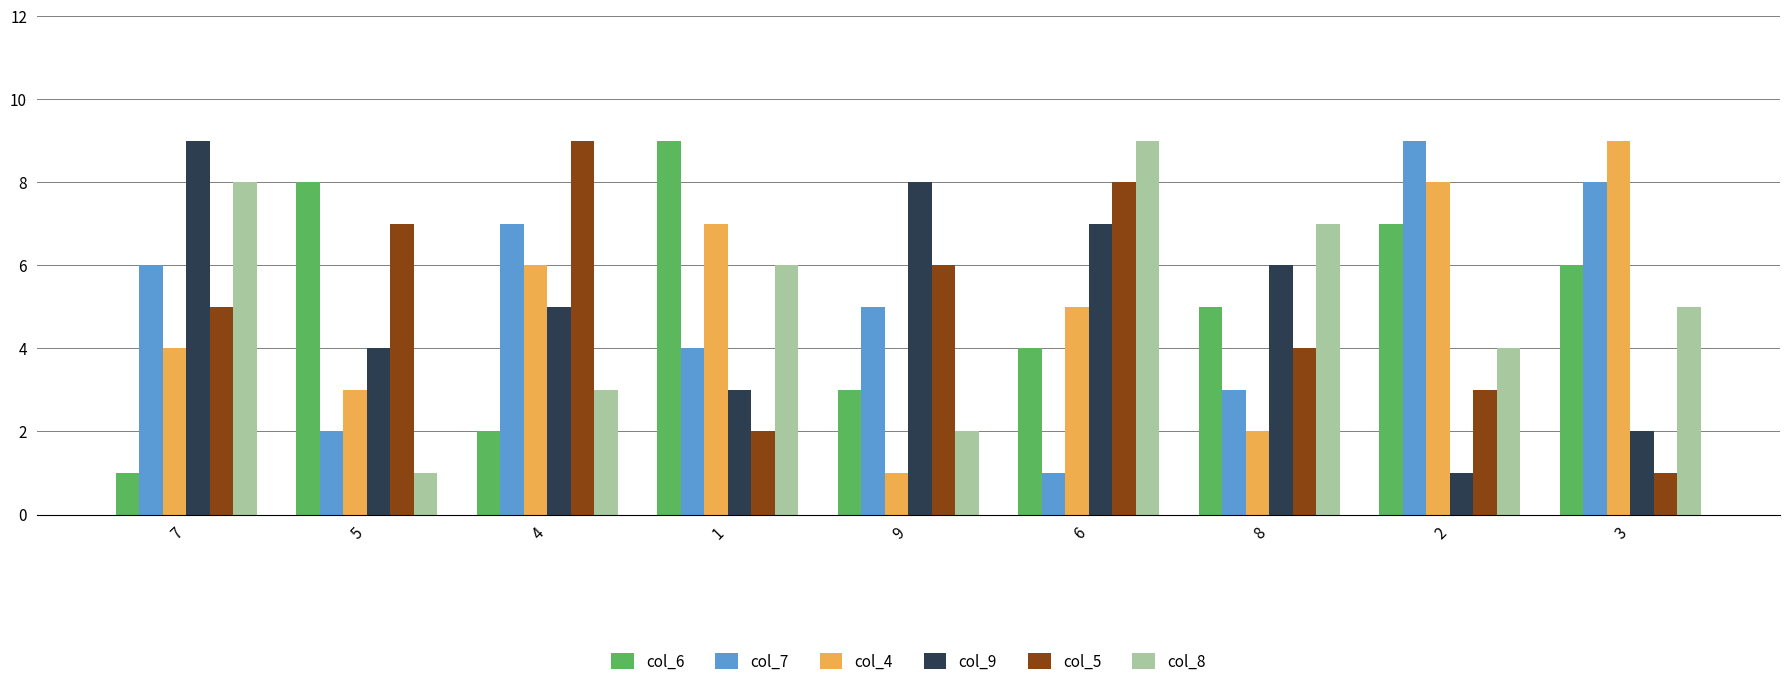

What is the total value across all series at 4?

32